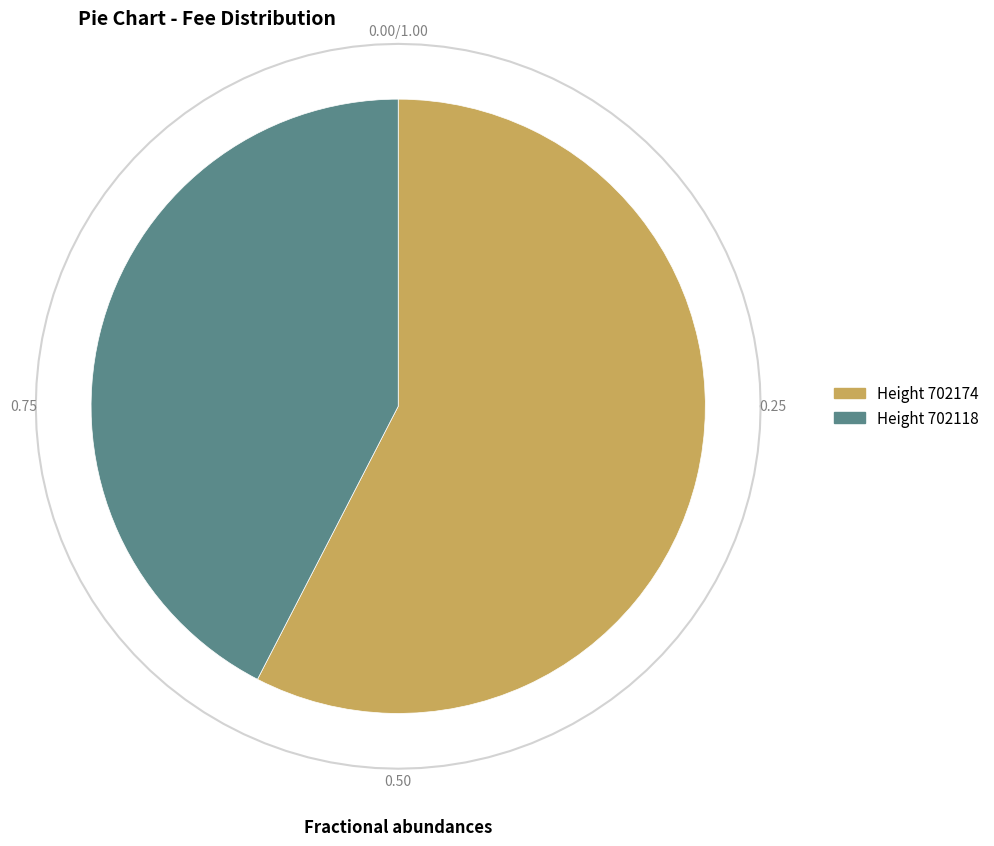

True or false: 702174 accounts for 66% of the total.

False